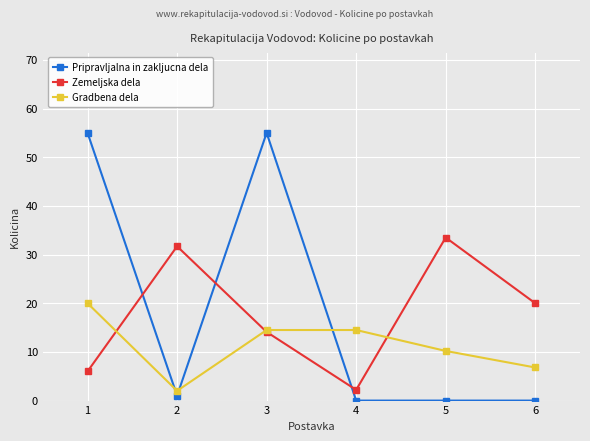

What is the spread (max minus min) of values at 5?

33.5